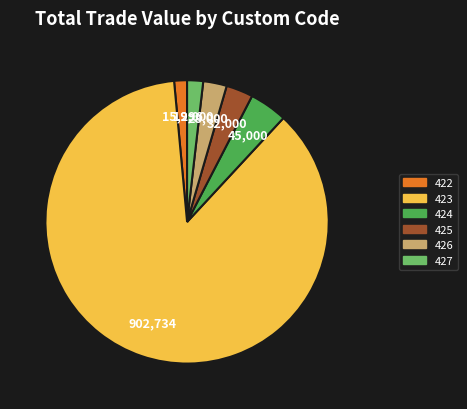

The 423 slice represents 87% of the pie. True or false?

True